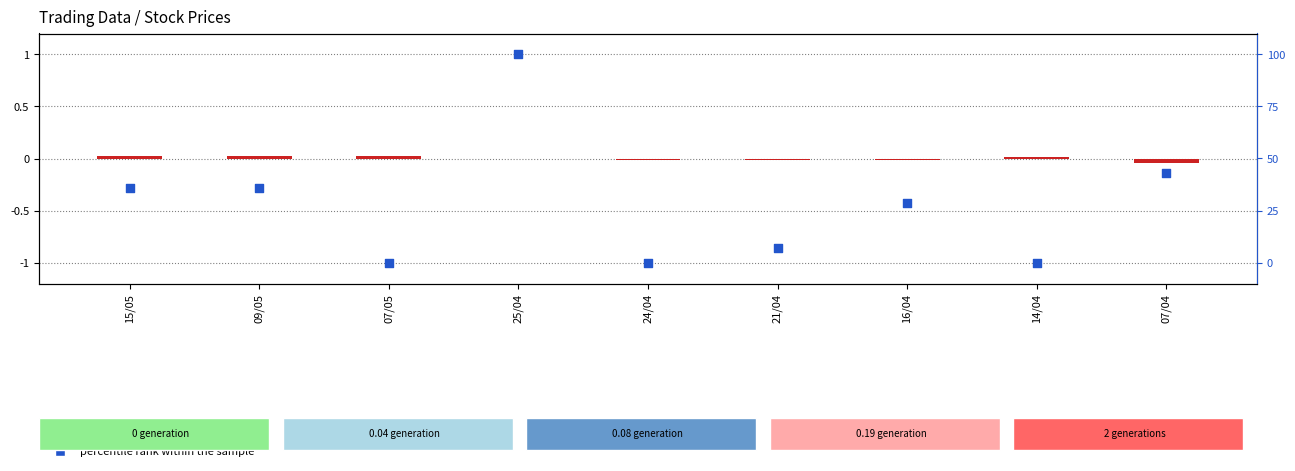

At how many categories does at least one series exceed 96?

1